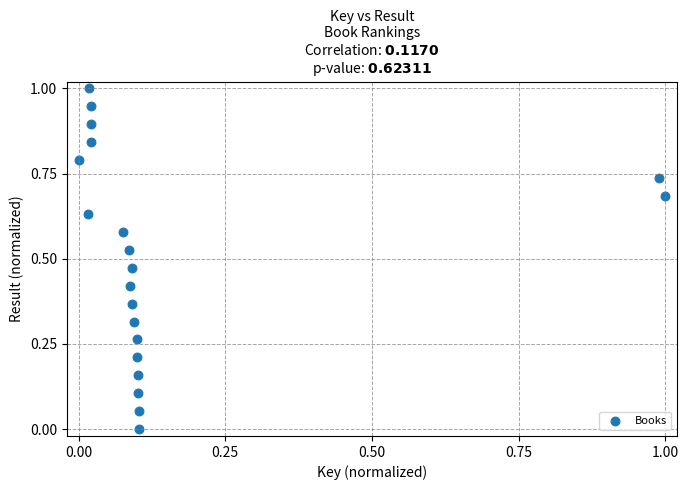

What is the range of X values (max minus min)?

1.0